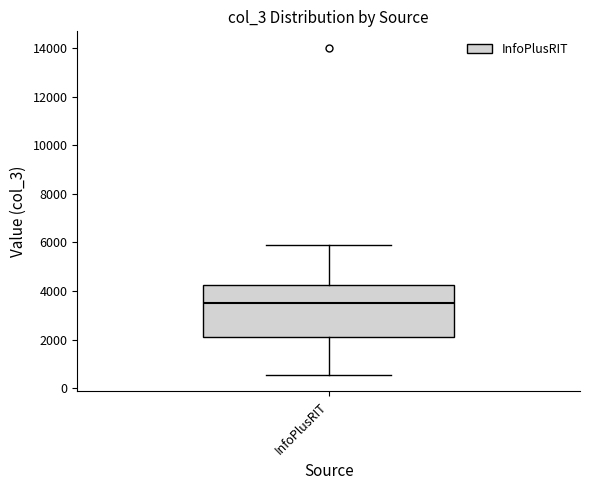

Read this box plot against the y-axis: the position of the median line, the range covered by the box, and the ends of both whiskers. The values are not printed on the chart, so give them approximately, as read against the axis.

median 3600, box 2200 to 4200, whiskers 600 to 5800